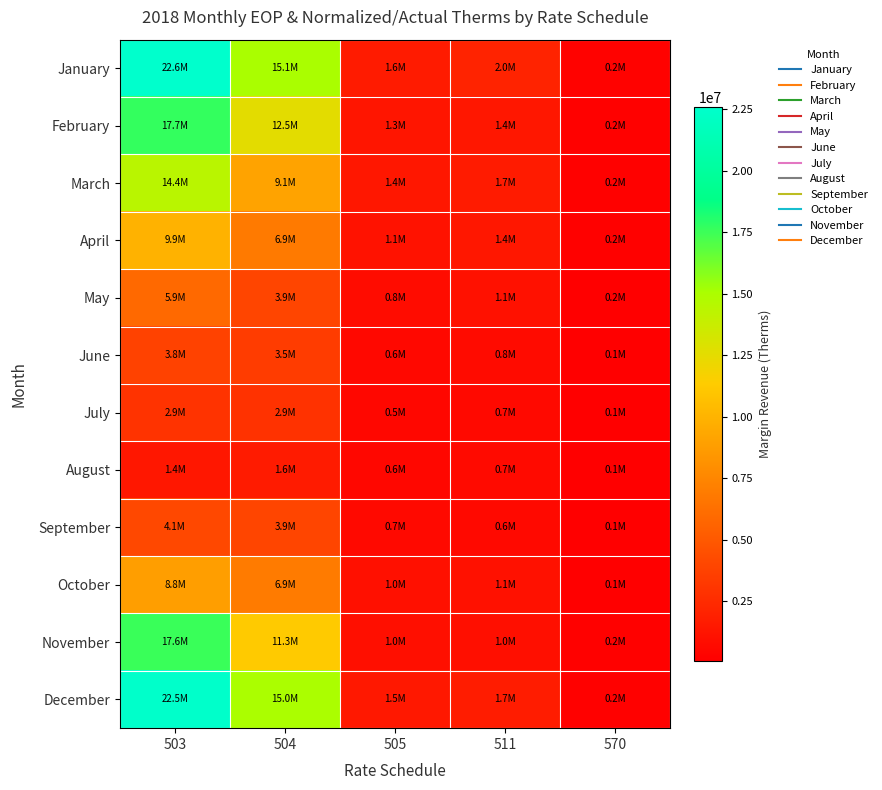

Which series has the largest total across all categories?

January